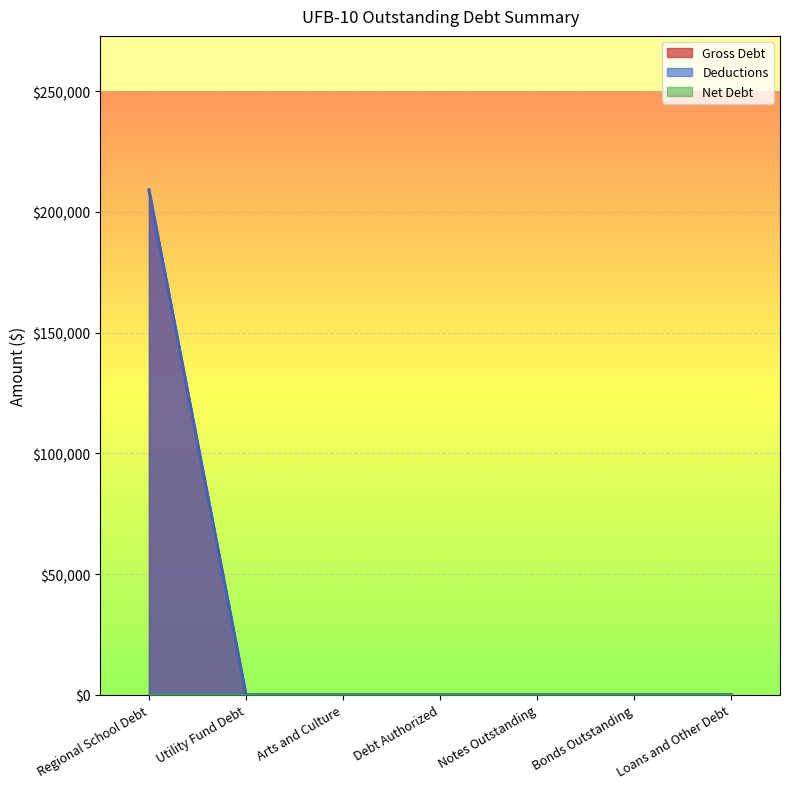

How many categories are shown in the chart?

7